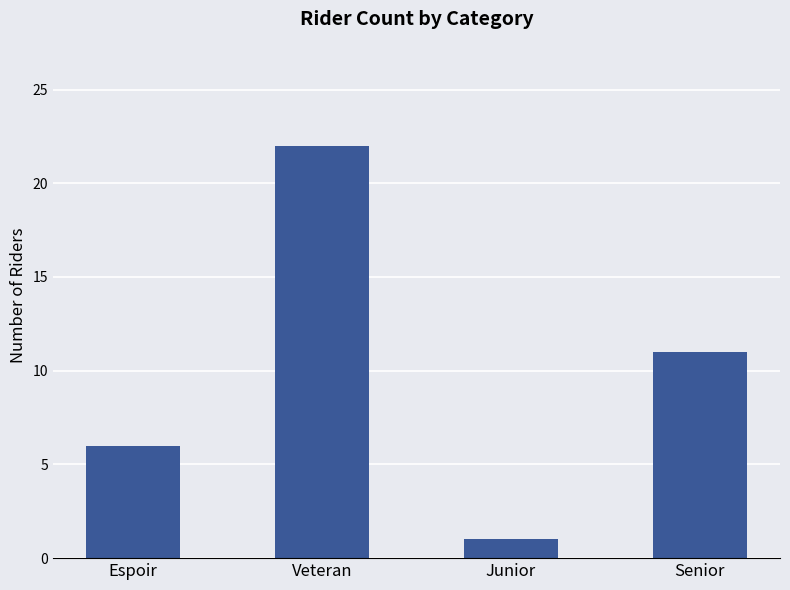

What is the label of the 1st bar from the right?

Senior